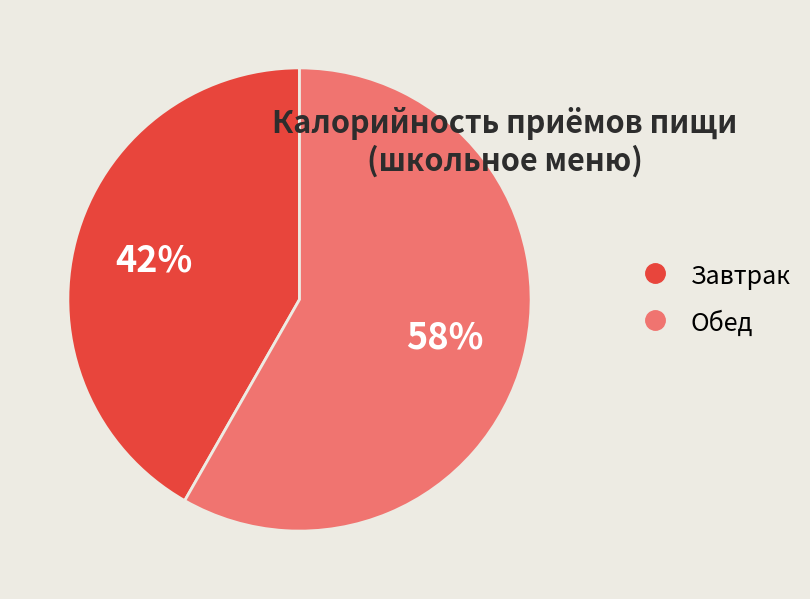

The Обед slice represents 58% of the pie. True or false?

True